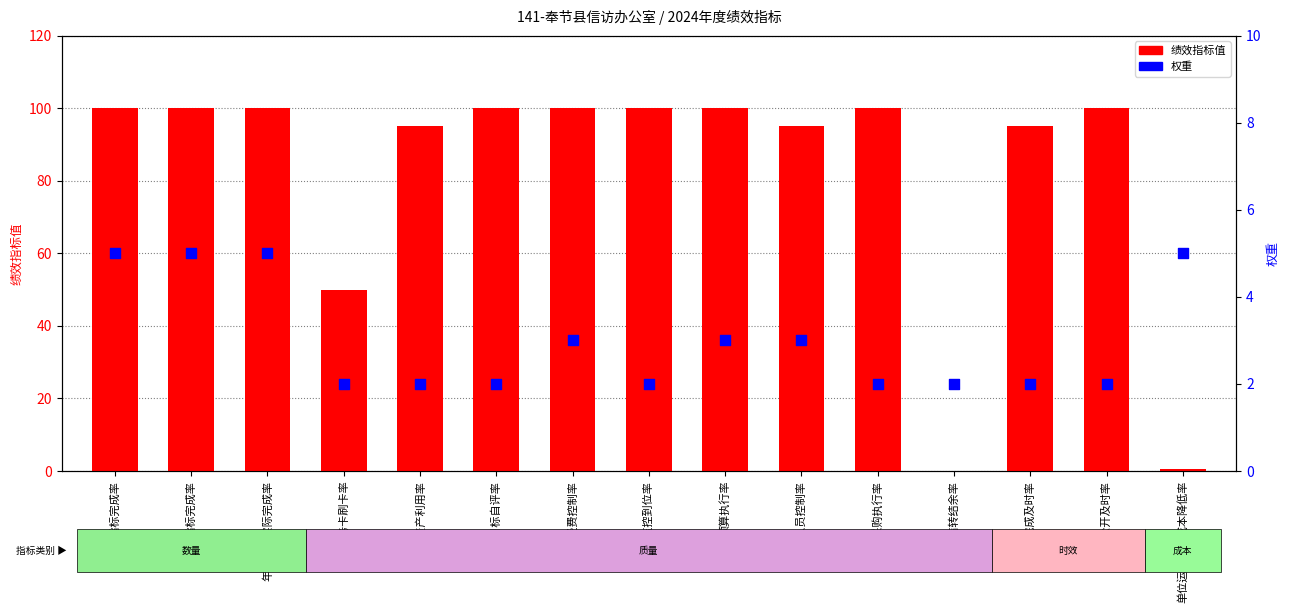

What are all the series names shown in the legend?

绩效指标值, 权重